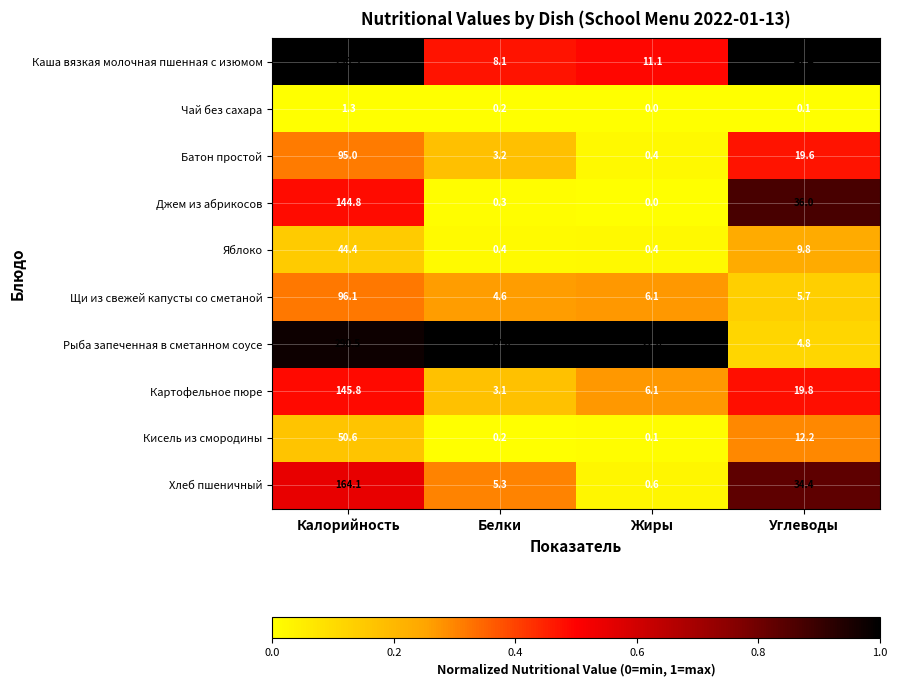

Between Калорийность and Белки, which series saw the biggest shift?

Каша вязкая молочная пшенная с изюмом